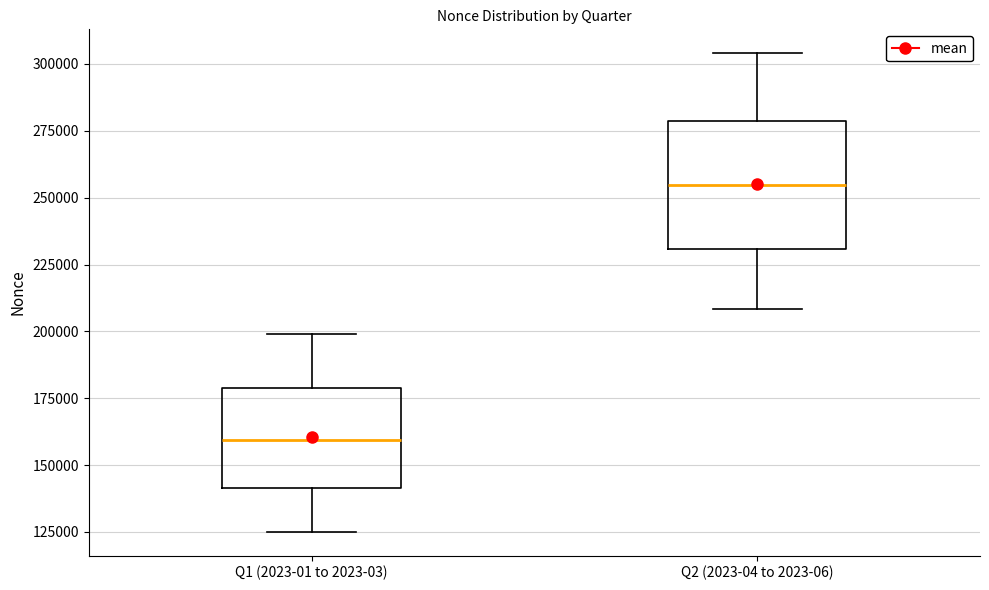

Reading left to right, transcribe this box plot: for each box, give where its median line is, the range the box spans, and where its two whiskers end, as read against the y-axis. The values are not printed on the chart, so give them approximately, as read against the axis.

Q1 (2023-01 to 2023-03): median 160000, box 140000 to 180000, whiskers 125000 to 200000
Q2 (2023-04 to 2023-06): median 255000, box 230000 to 280000, whiskers 210000 to 305000